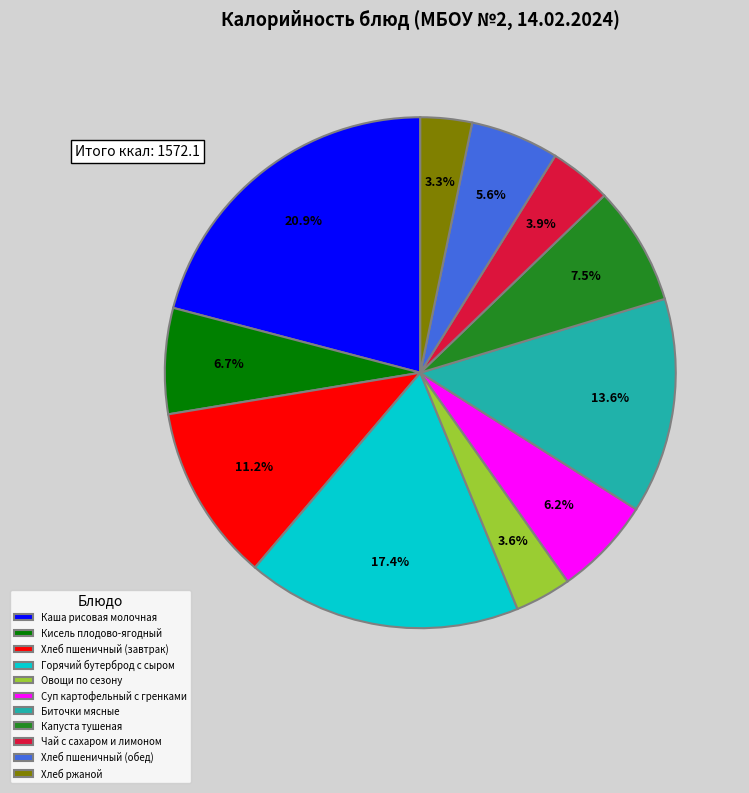

Which has a higher value, Кисель плодово-ягодный or Хлеб пшеничный (обед)?

Кисель плодово-ягодный